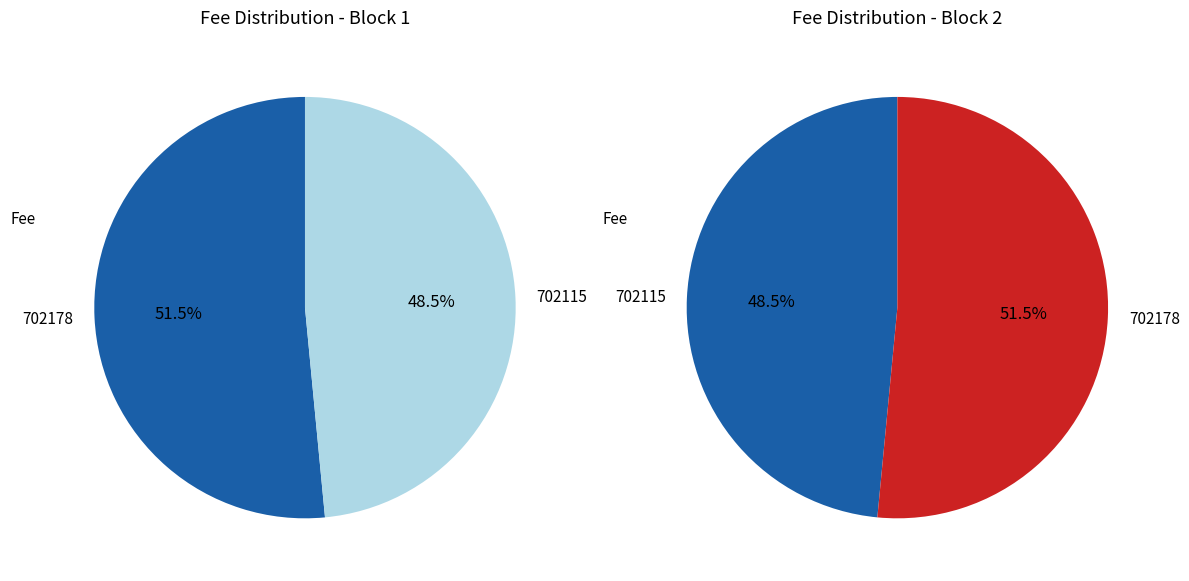

Combined, do 702115 and 702178 account for over 50%?

Yes